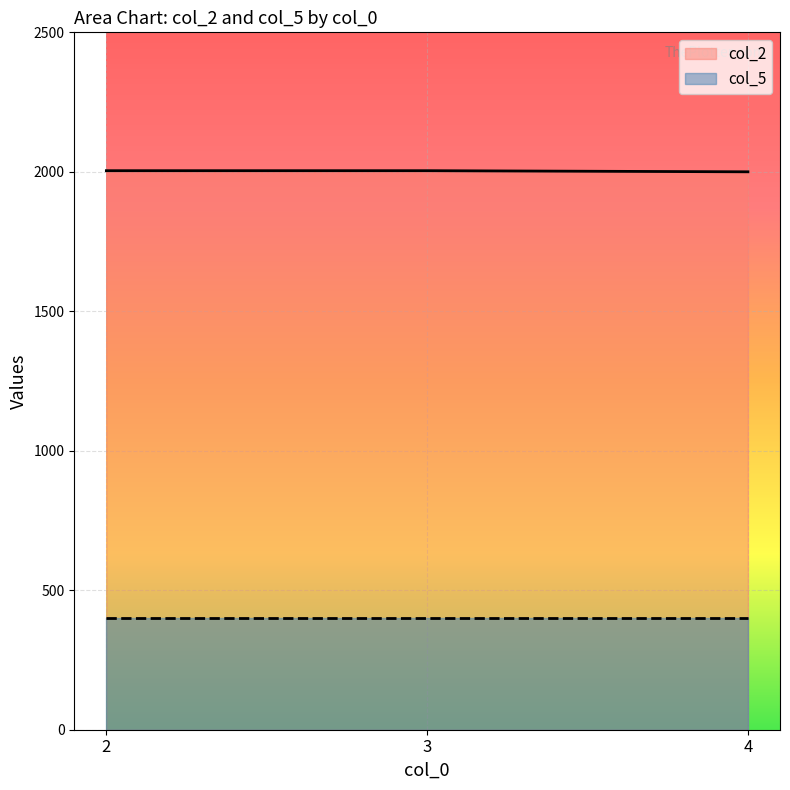

What is the difference between the maximum and minimum values?

4